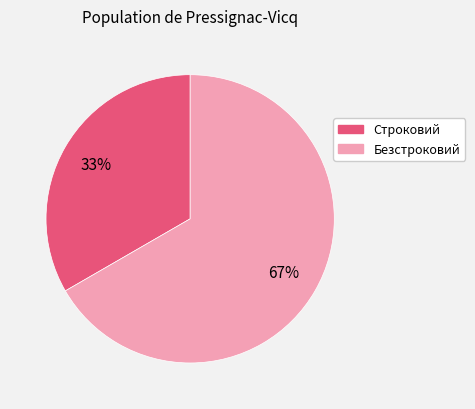

What percentage is the Строковий slice, to the nearest percent?

33%